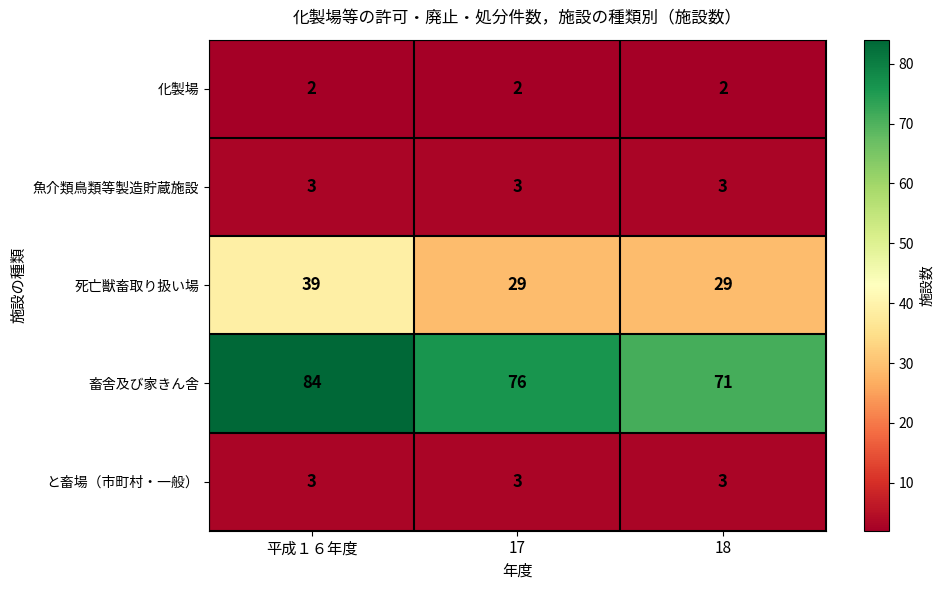

What is the spread (max minus min) of values at 平成１６年度?

82